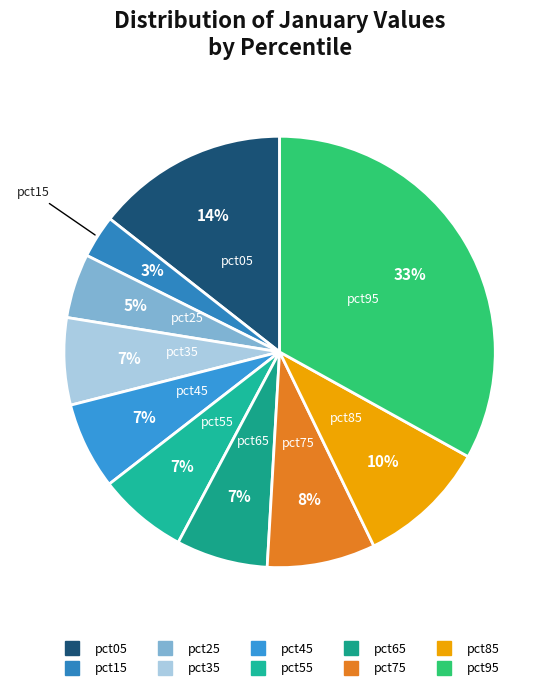

Do pct95 and pct25 together represent more than half of the pie?

No